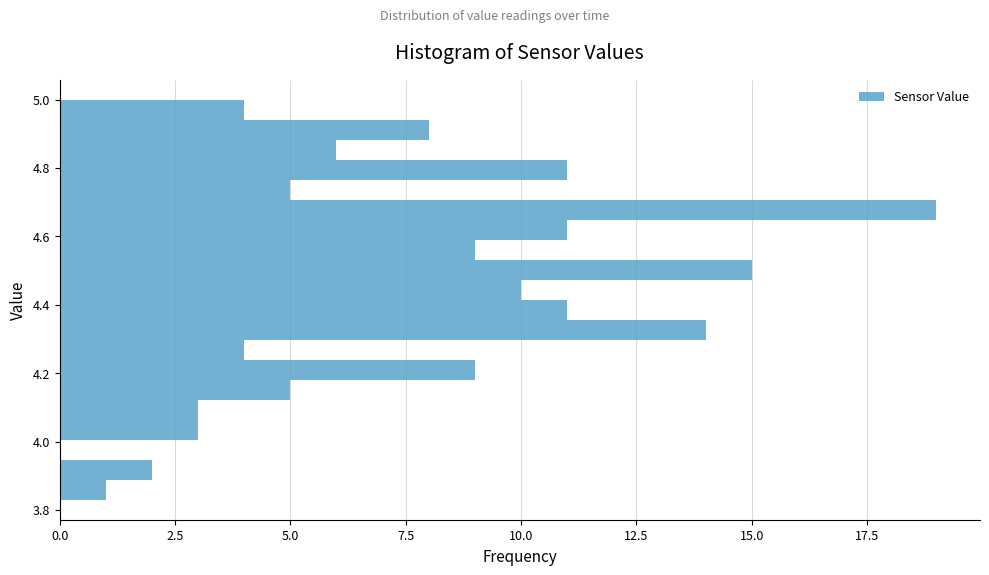

Read against the y-axis, roughly where is the centre of the longest bar?

4.68